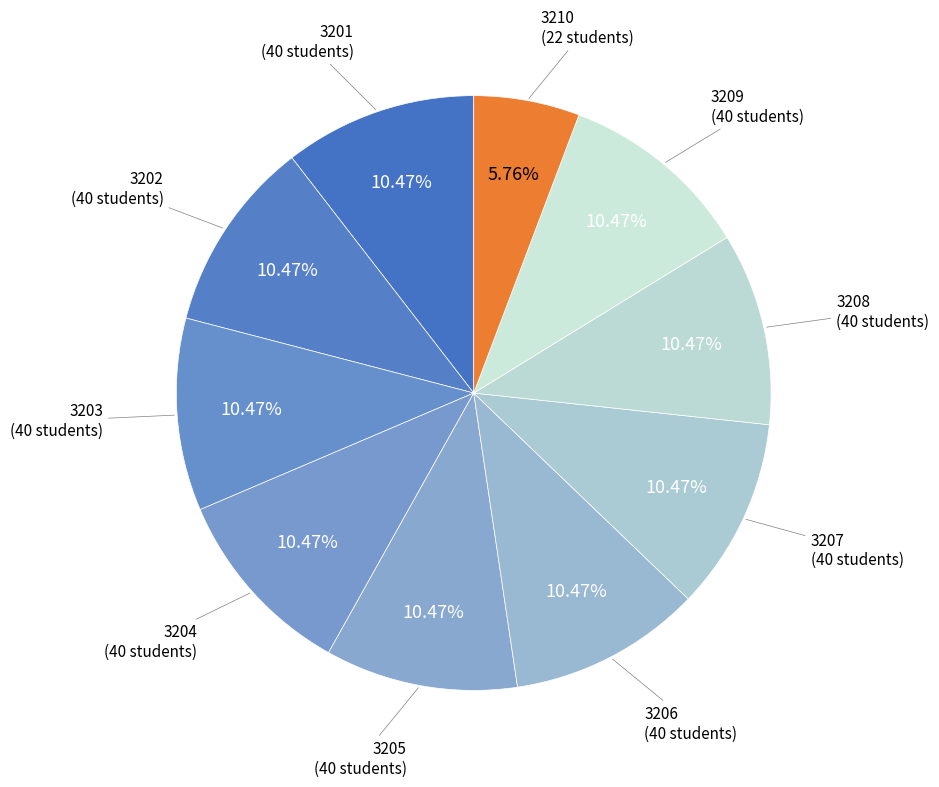

How many slices are in this pie chart?

10